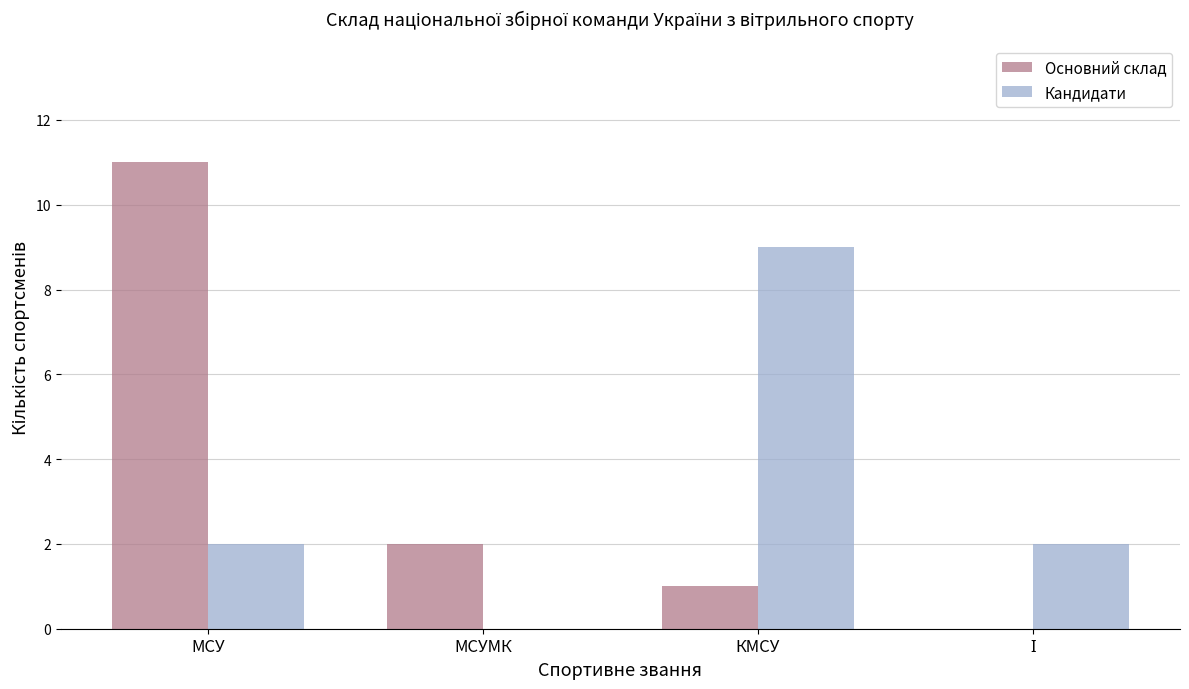

Is the value of Основний склад at МСУ greater than the value of Кандидати at КМСУ?

Yes